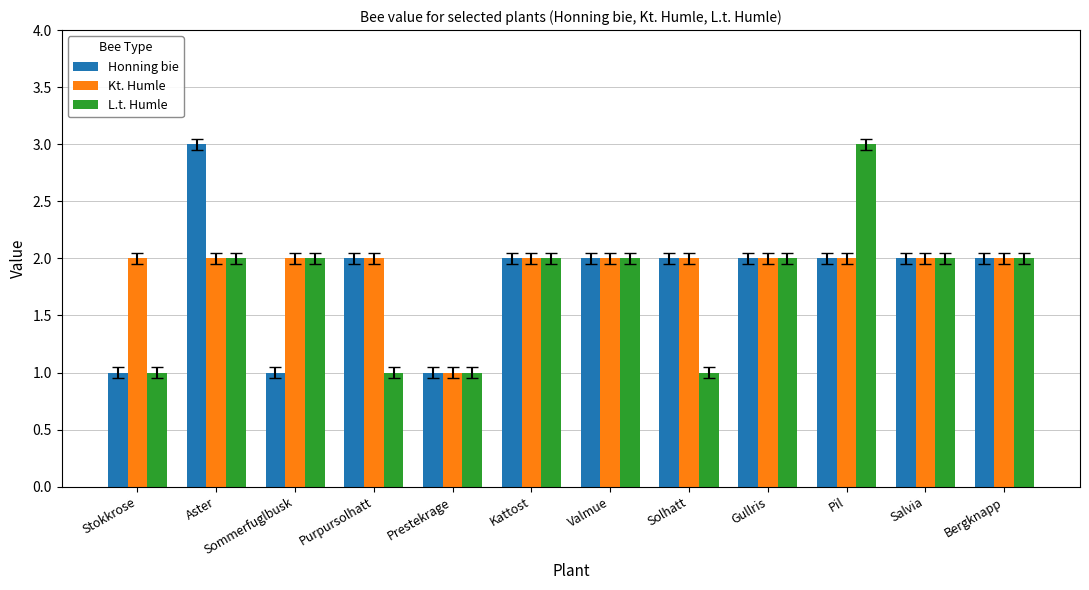

What is the difference between the second highest and second lowest values in the L.t. Humle series?

1